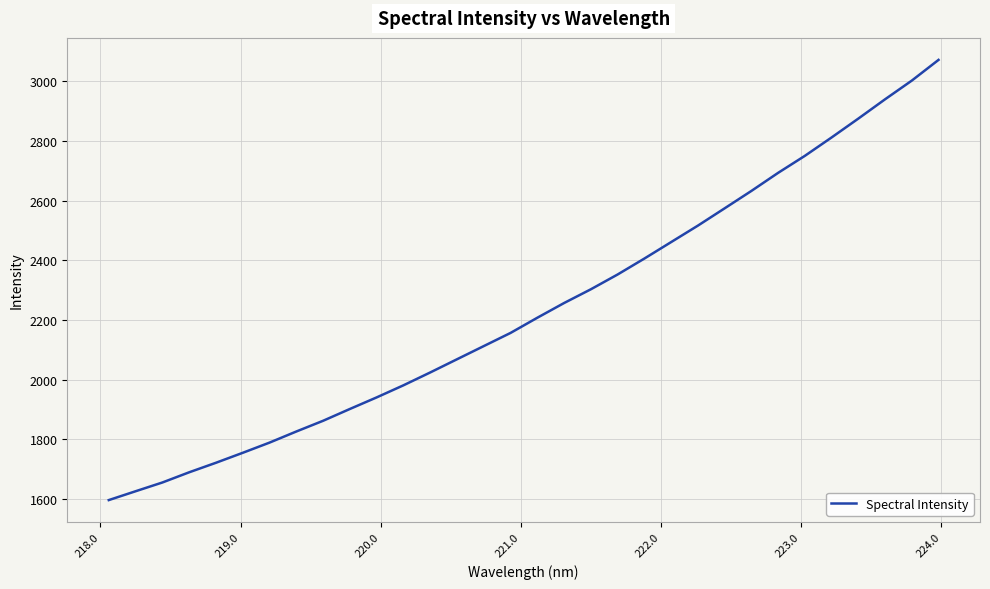

What is the maximum value shown in the chart?

3072.1